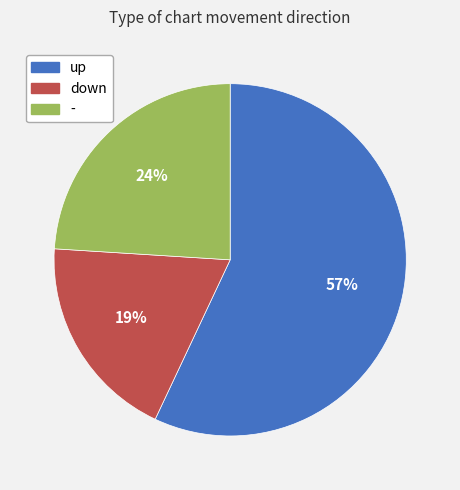

Count the number of slices in the pie.

3